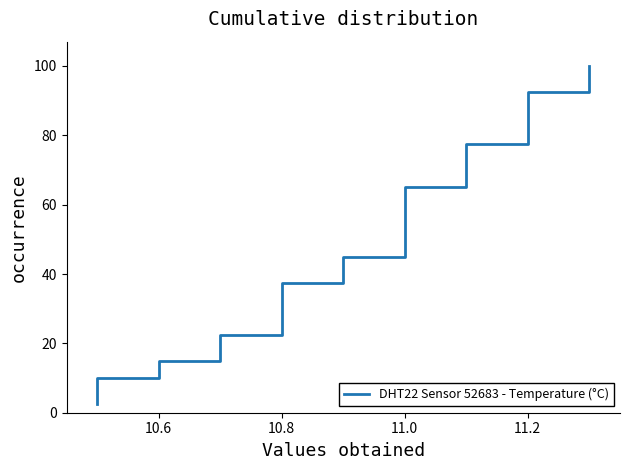

True or false: the data has more than 1 interior local peaks.

False